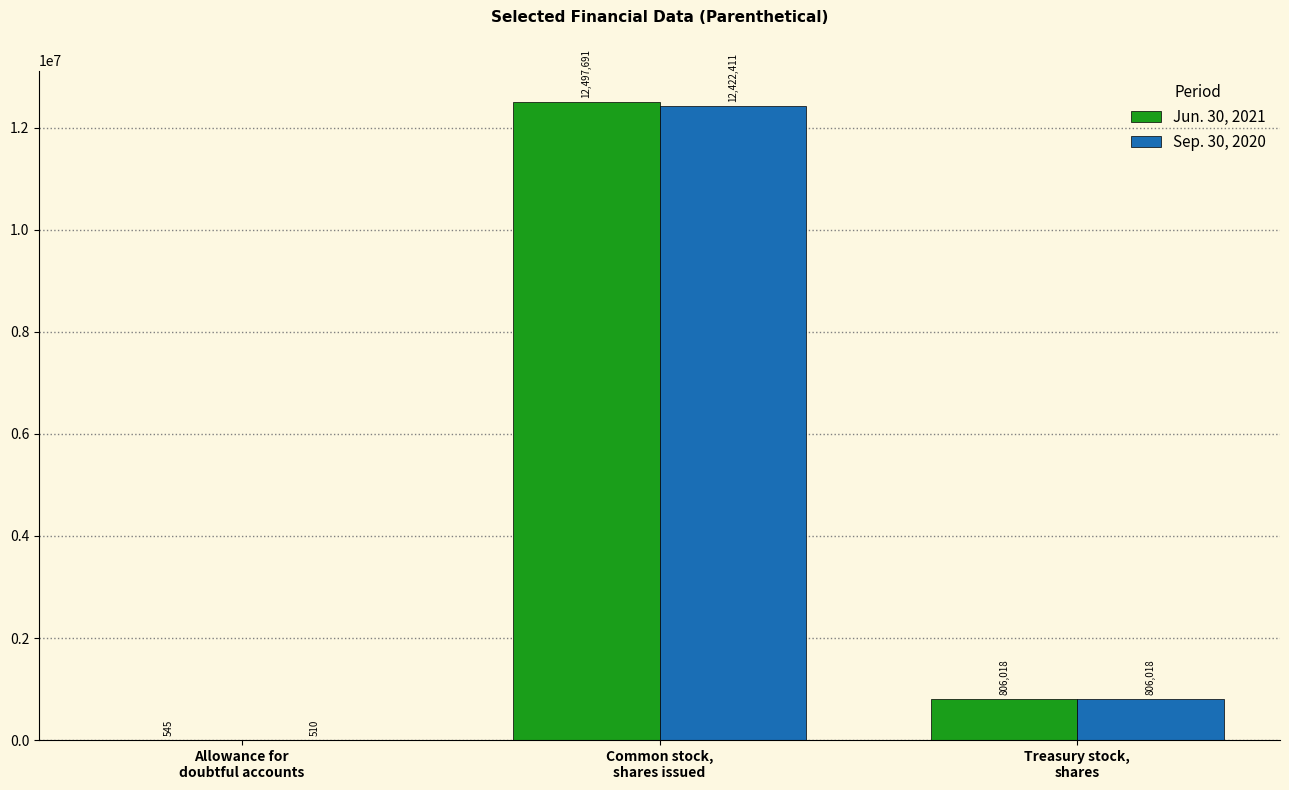

What value does the Jun. 30, 2021 series have at Common stock,
shares issued, to the nearest 50?

12497700